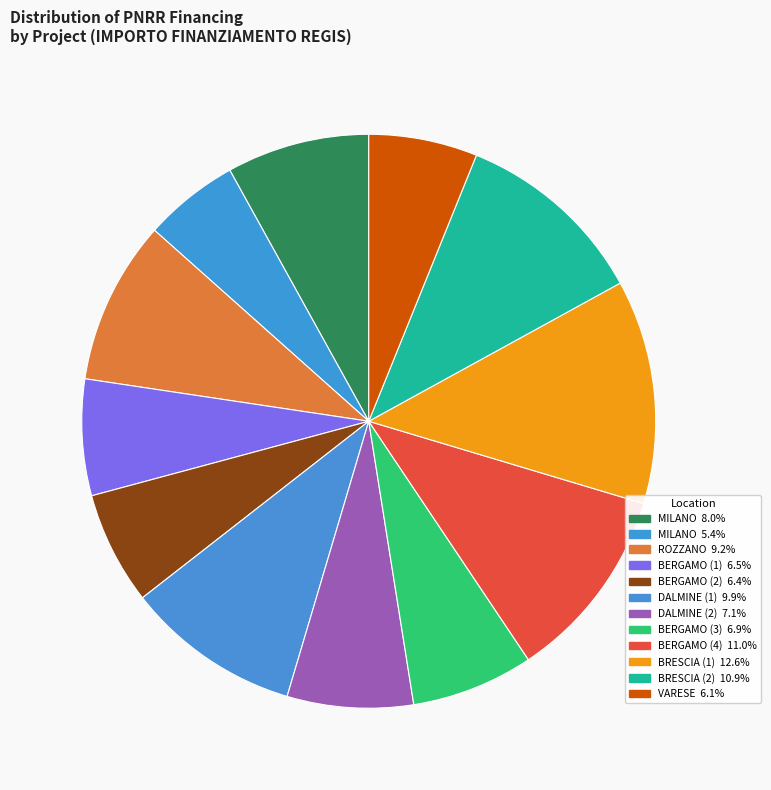

How many segments does this pie chart have?

12